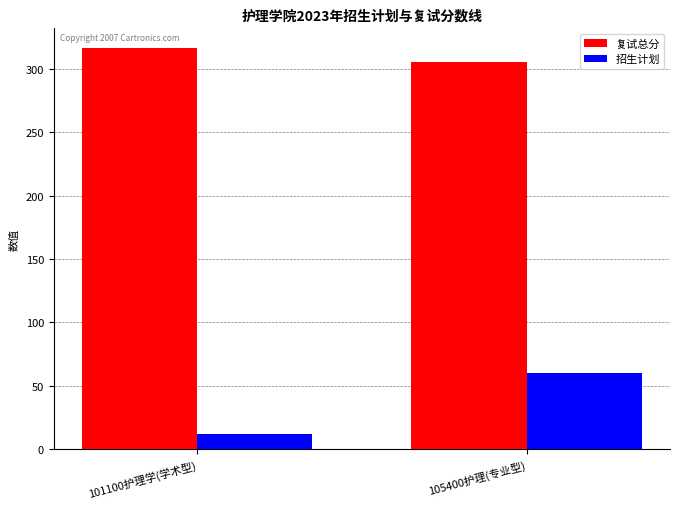

Reading left to right, extract all data points from this chart.

复试总分: 101100护理学(学术型)=316	105400护理(专业型)=305
招生计划: 101100护理学(学术型)=12	105400护理(专业型)=60